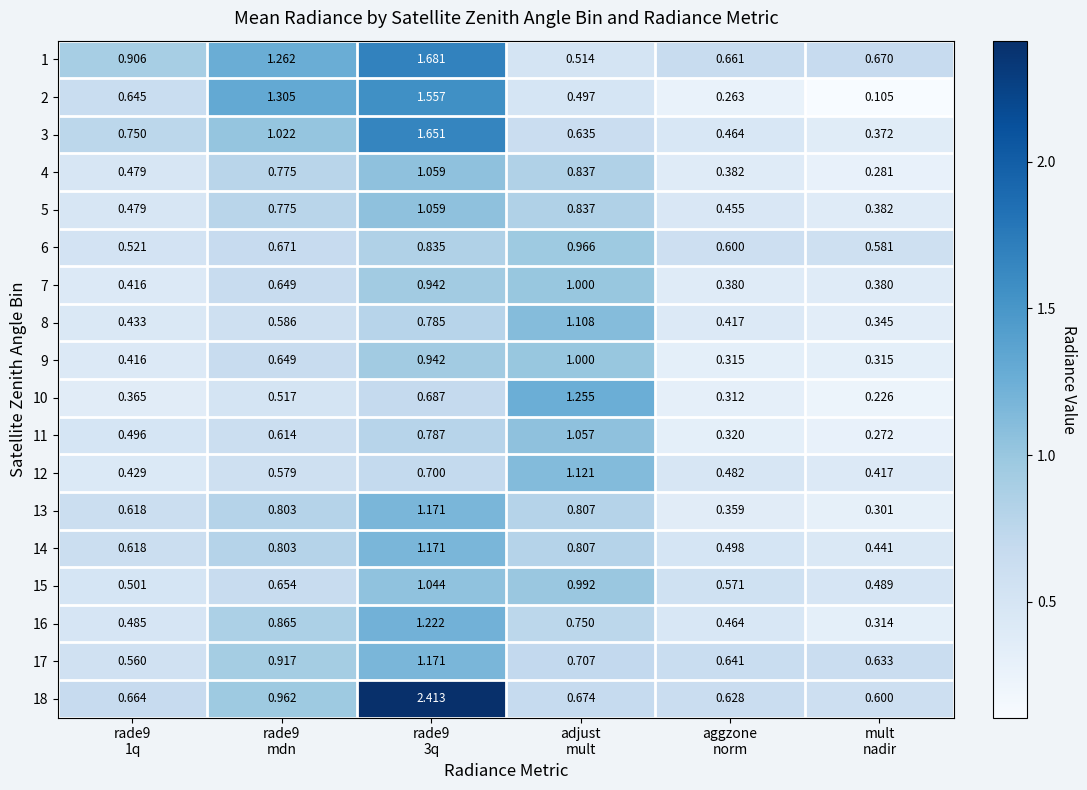

At which category does the chart reach its minimum across all series?

mult
nadir